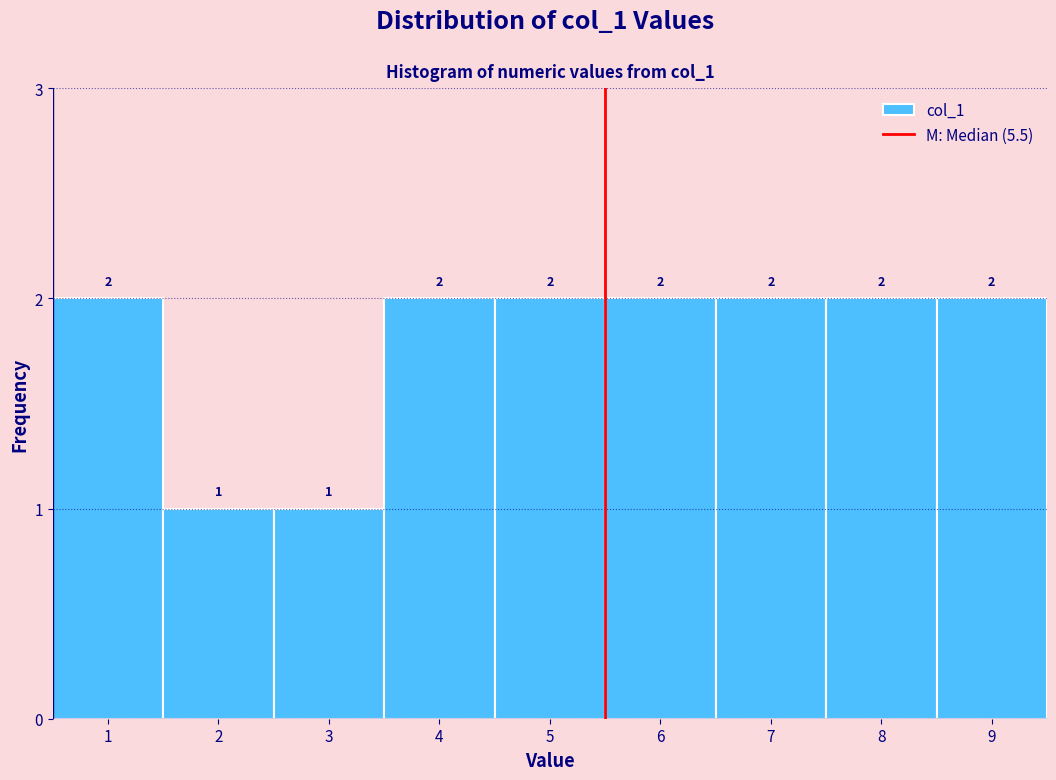

Reading left to right, list every bar in this chart as the range it spans on the x-axis followed by its height.

0.5 to 1.5: 2
1.5 to 2.5: 1
2.5 to 3.5: 1
3.5 to 4.5: 2
4.5 to 5.5: 2
5.5 to 6.5: 2
6.5 to 7.5: 2
7.5 to 8.5: 2
8.5 to 9.5: 2